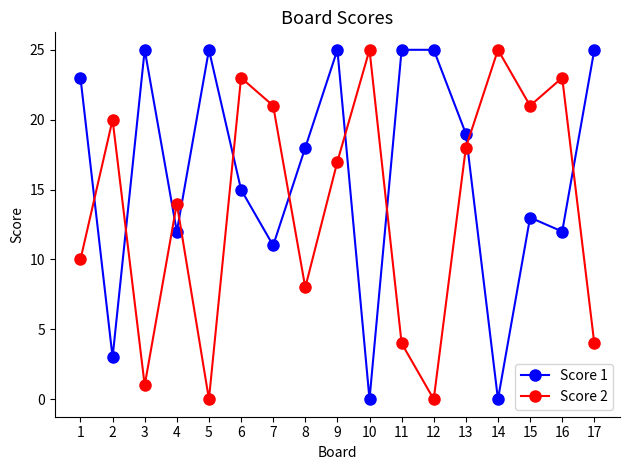

What is the difference between the maximum and minimum values in the Score 1 series?

25